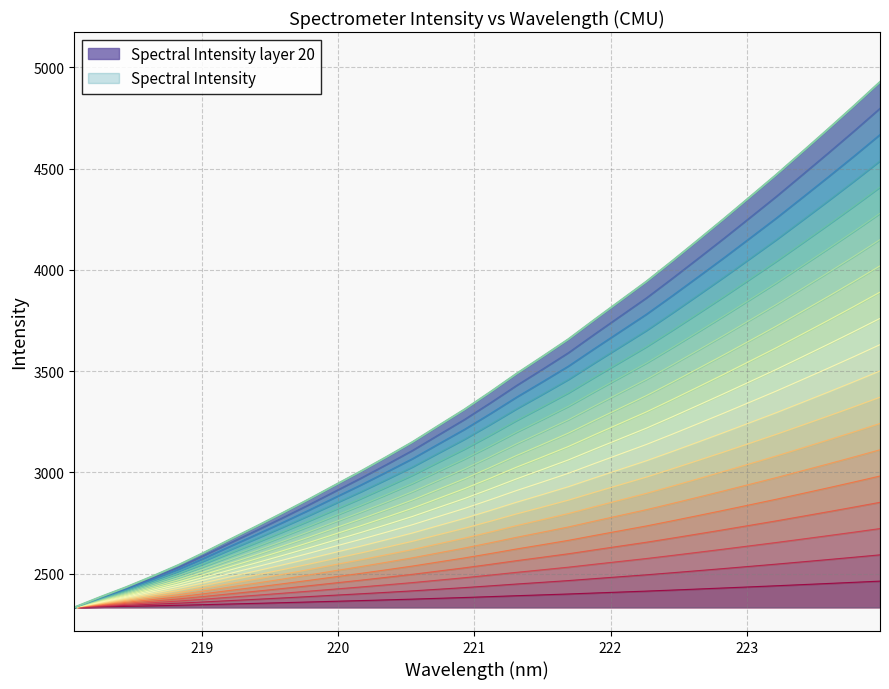

List the labels in order of value, largest first.

223.9802, 223.7895, 223.5987, 223.408, 223.2172, 223.0264, 222.8355, 222.6447, 222.4538, 222.263, 222.0721, 221.8812, 221.6902, 221.4993, 221.3083, 221.1174, 220.9264, 220.7354, 220.5444, 220.3533, 220.1623, 219.9712, 219.7801, 219.589, 219.3979, 219.2067, 219.0156, 218.8244, 218.6332, 218.442, 218.2508, 218.0596